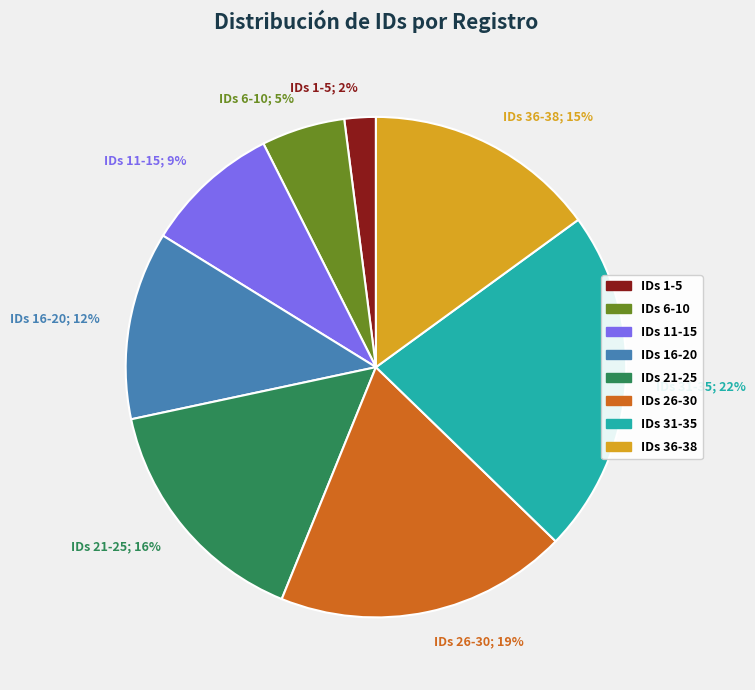

Which slice is the largest?

IDs 31-35; 22%